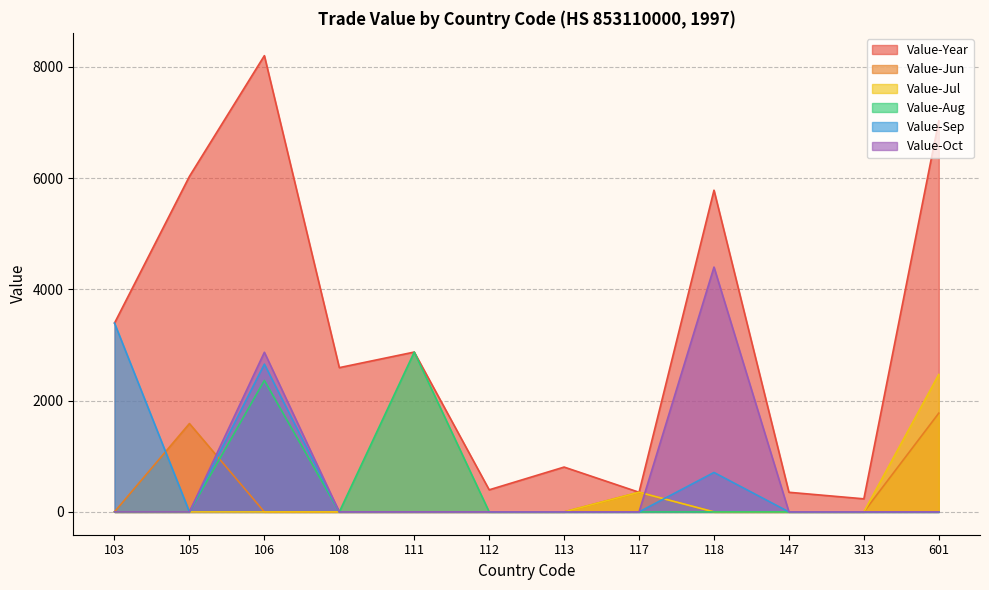

After their last crossing, which series has the higher values: Value-Sep or Value-Jun?

Value-Sep